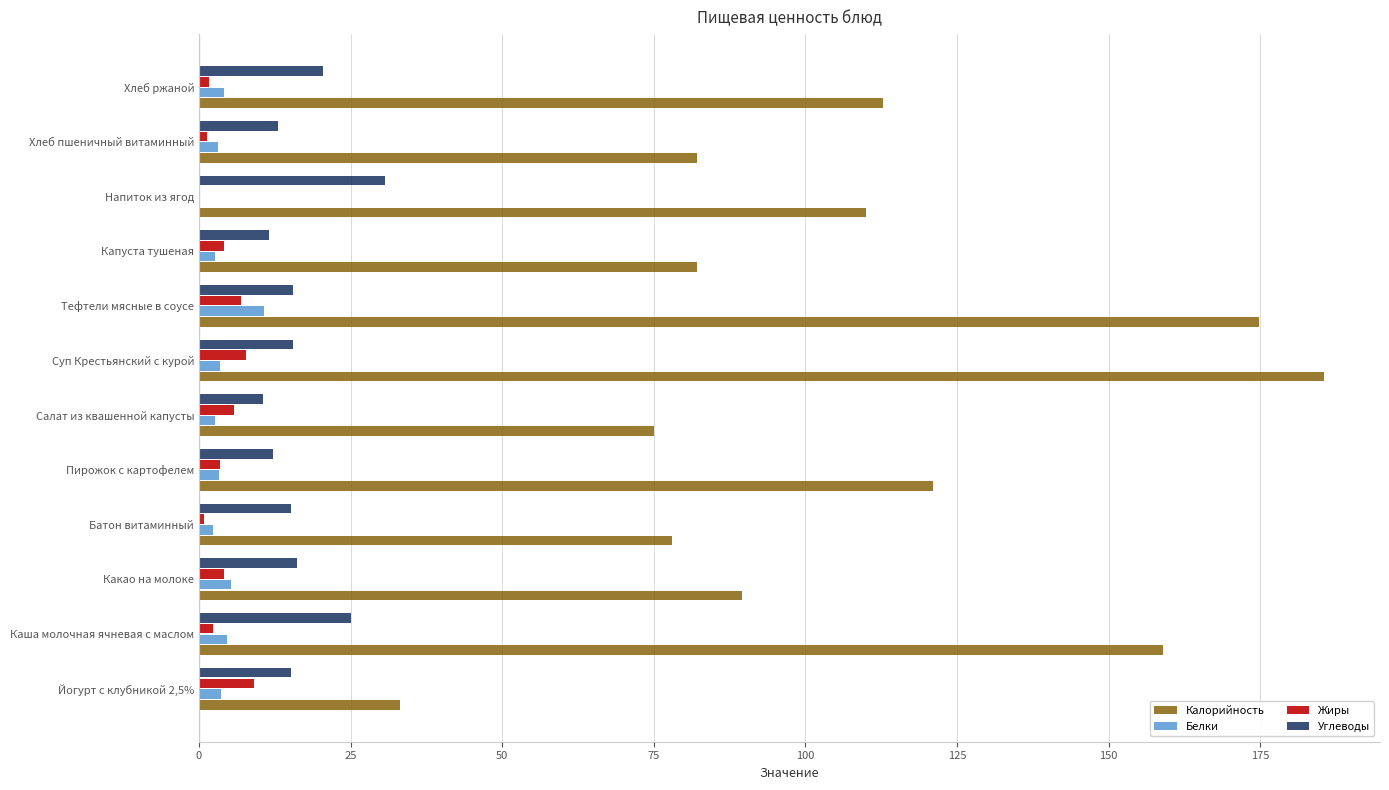

The Углеводы series shows 43.0 at Каша молочная ячневая с маслом. True or false?

False